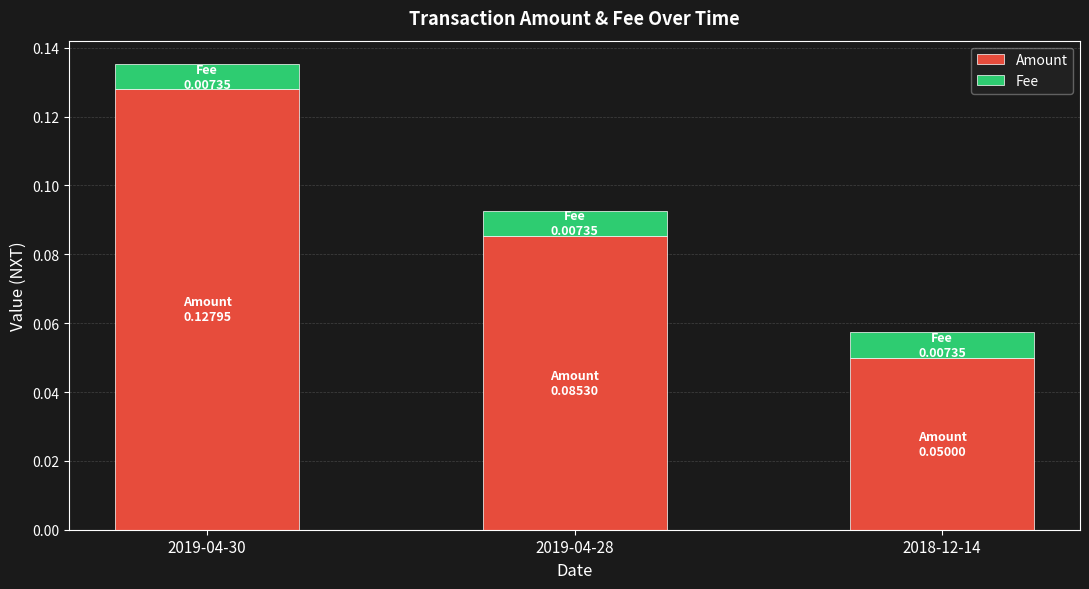

Count the Amount values in the range 0 to 1.

3